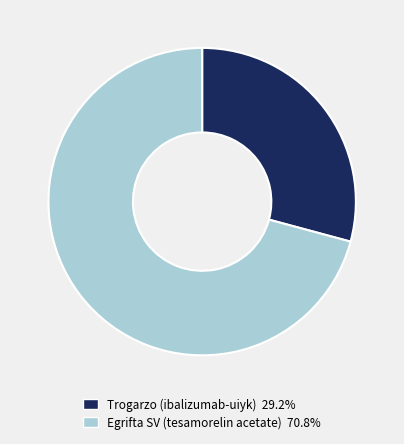

Count the number of slices in the pie.

2